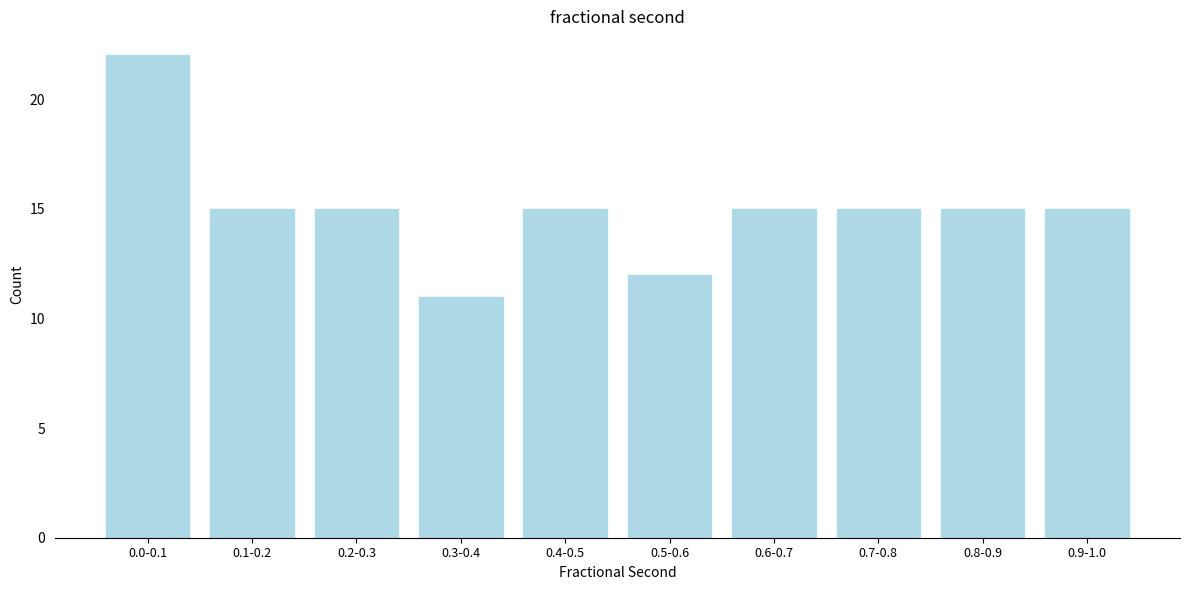

Reading right to left, extract all data points from this chart.

0.9-1.0=15	0.8-0.9=15	0.7-0.8=15	0.6-0.7=15	0.5-0.6=12	0.4-0.5=15	0.3-0.4=11	0.2-0.3=15	0.1-0.2=15	0.0-0.1=22